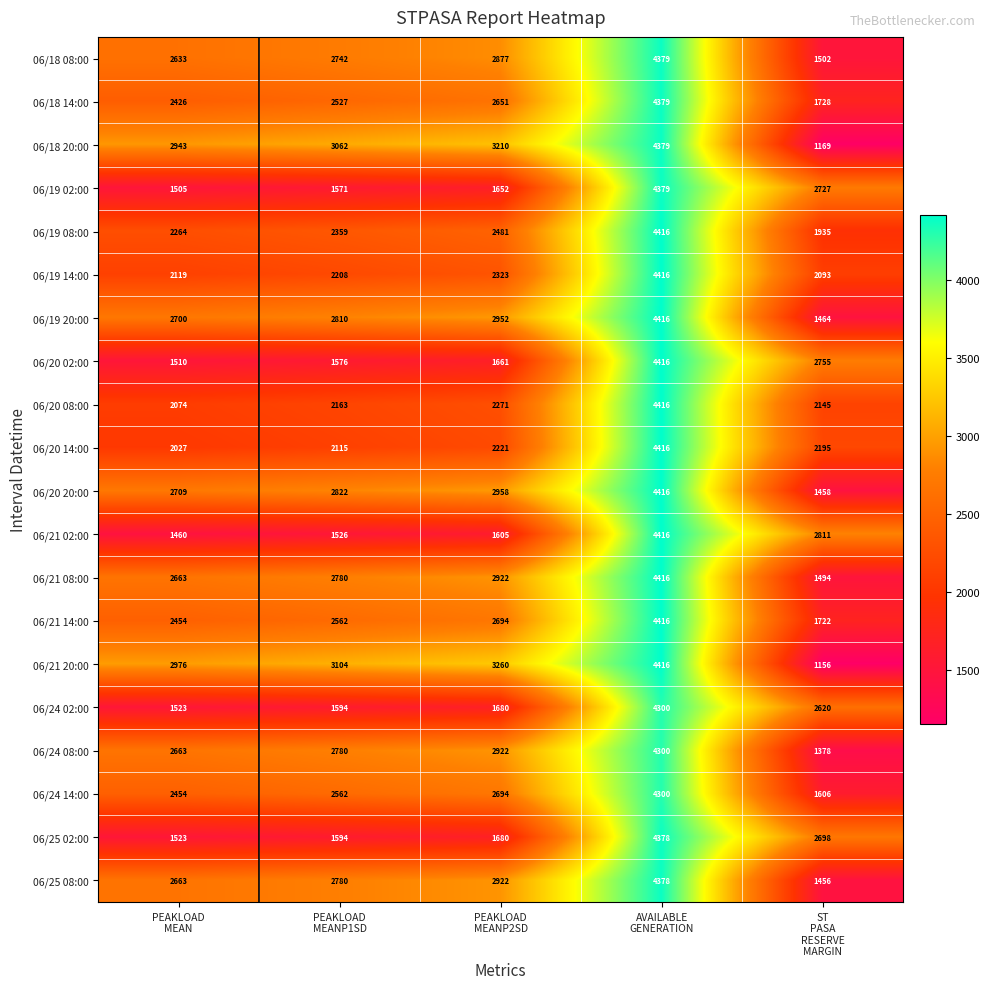

How many series are shown in this chart?

20